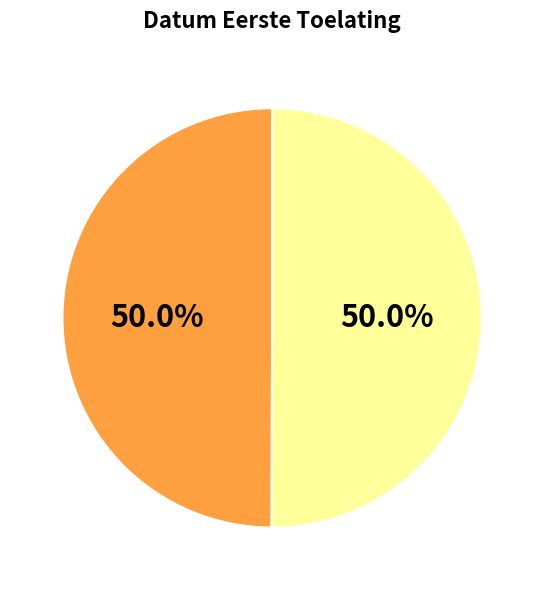

How many slices are in this pie chart?

2